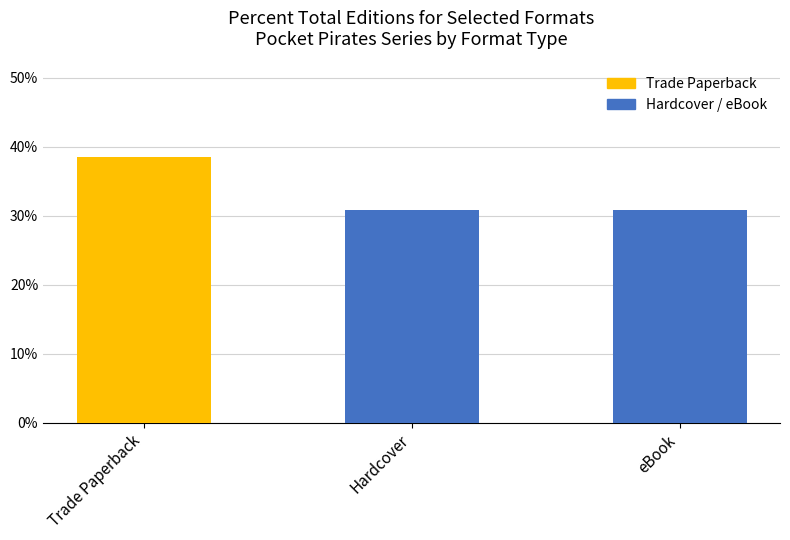

Reading left to right, transcribe all the data shown in this chart.

Trade Paperback=0.4	Hardcover=0.3	eBook=0.3